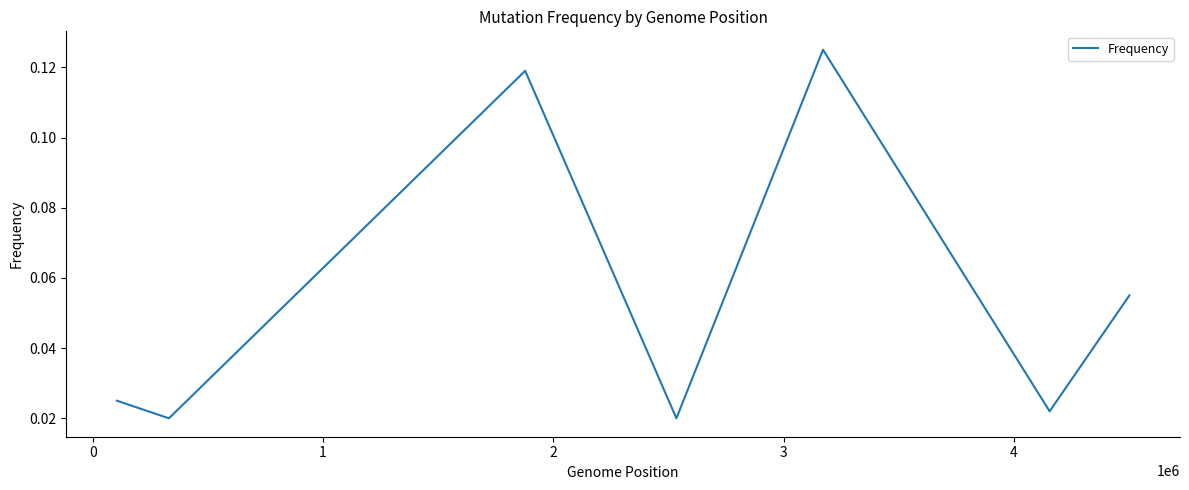

True or false: there are more than 1 points higher than both neighbors.

True